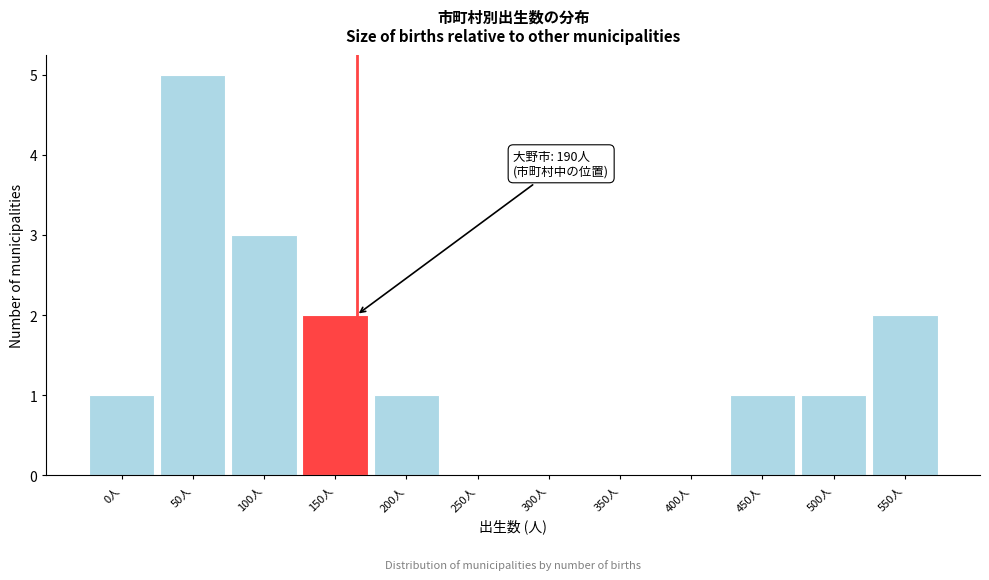

Reading left to right, list all the values displayed in this chart.

0人=1	50人=5	100人=3	150人=2	200人=1	250人=0	300人=0	350人=0	400人=0	450人=1	500人=1	550人=2